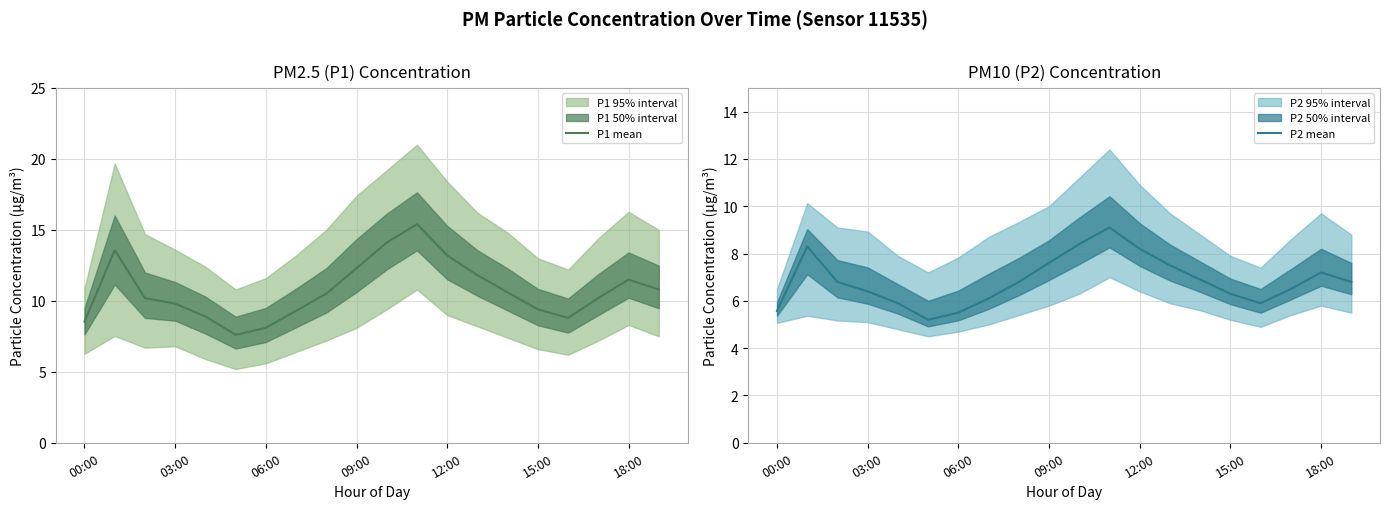

Read the P1 mean value at 12:00.

13.2